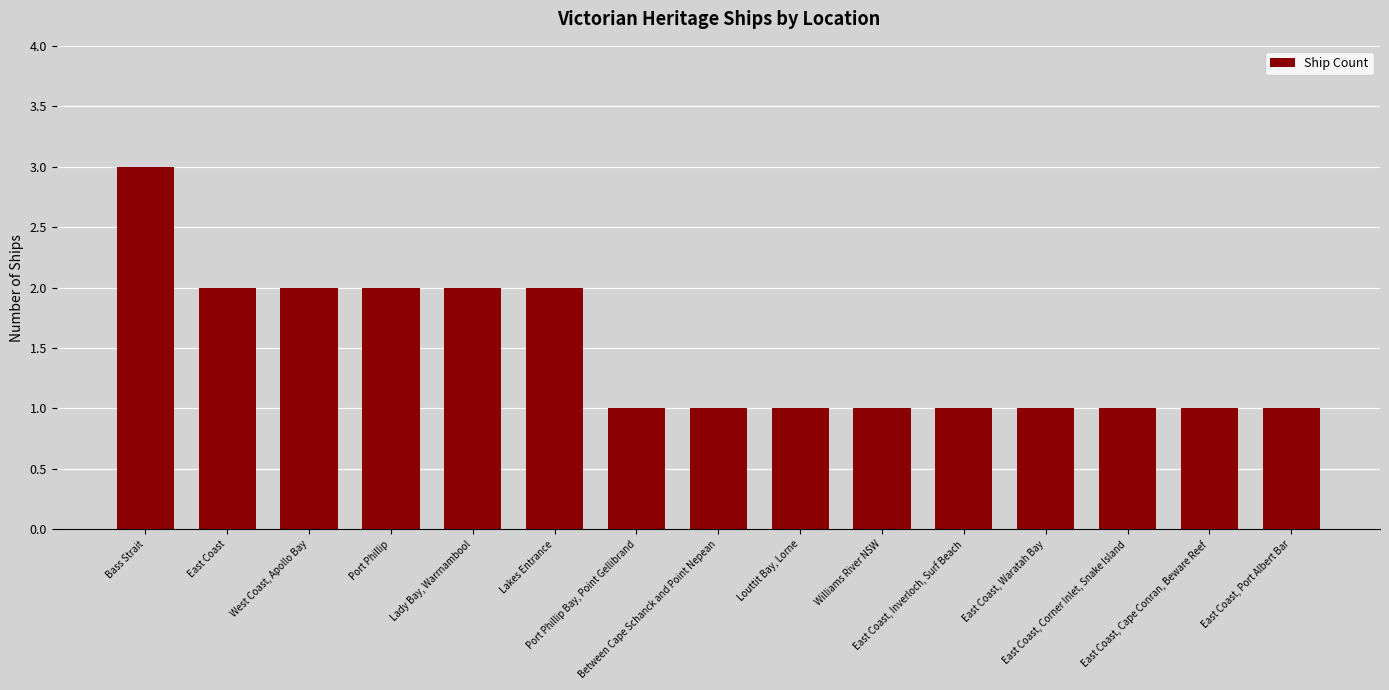

Are the bars horizontal?

No